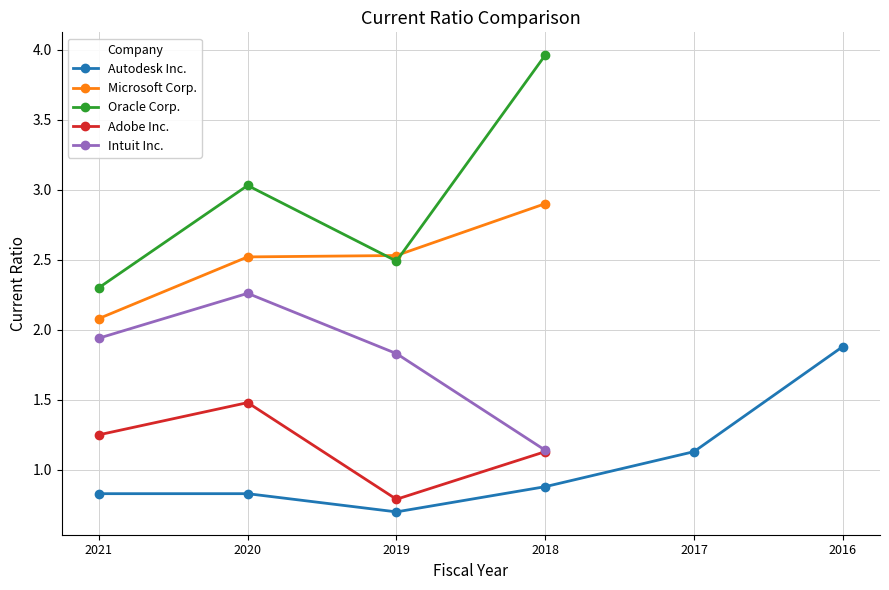

The value of Intuit Inc. at 2020-01-31 is 1.2. True or false?

False